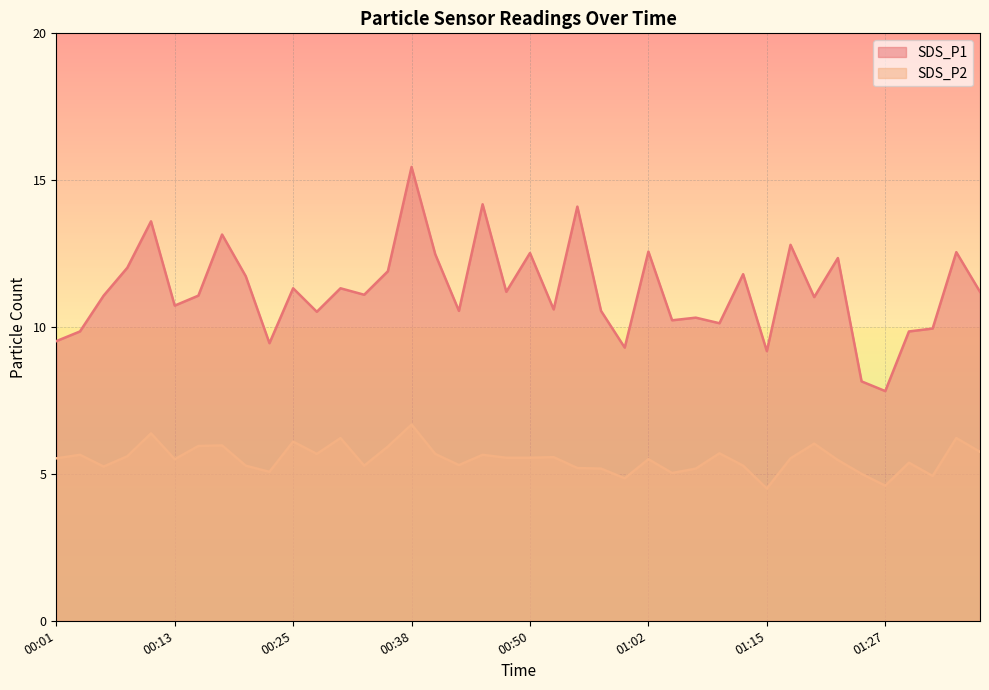

In SDS_P1, how many points are lower than both neighbors (excluding endpoints)?

13